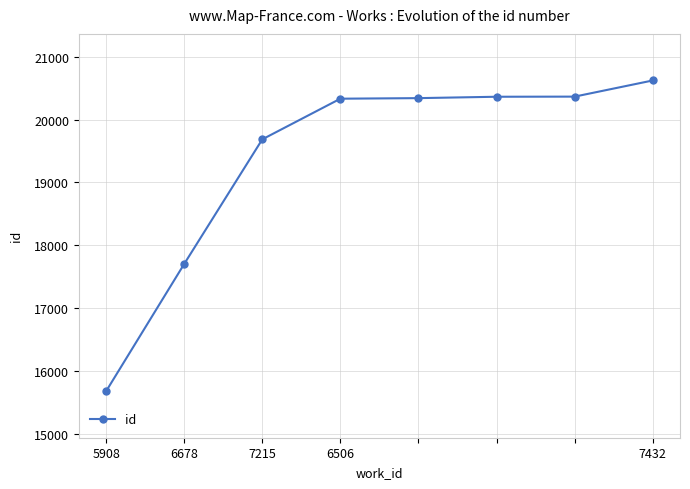

Count the number of data series in this chart.

1